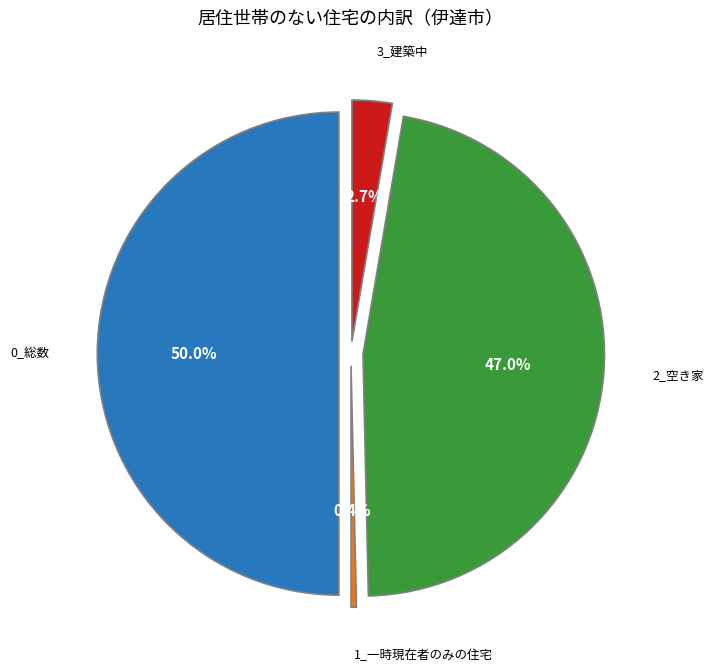

How much of the chart is everything except 1_一時現在者のみの住宅?

99.6%